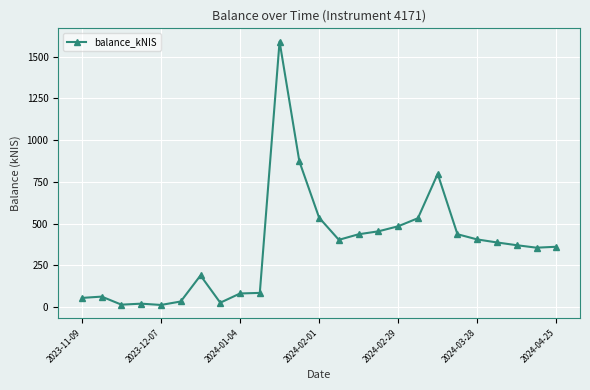

What is the difference between the maximum and minimum values?

1576.7